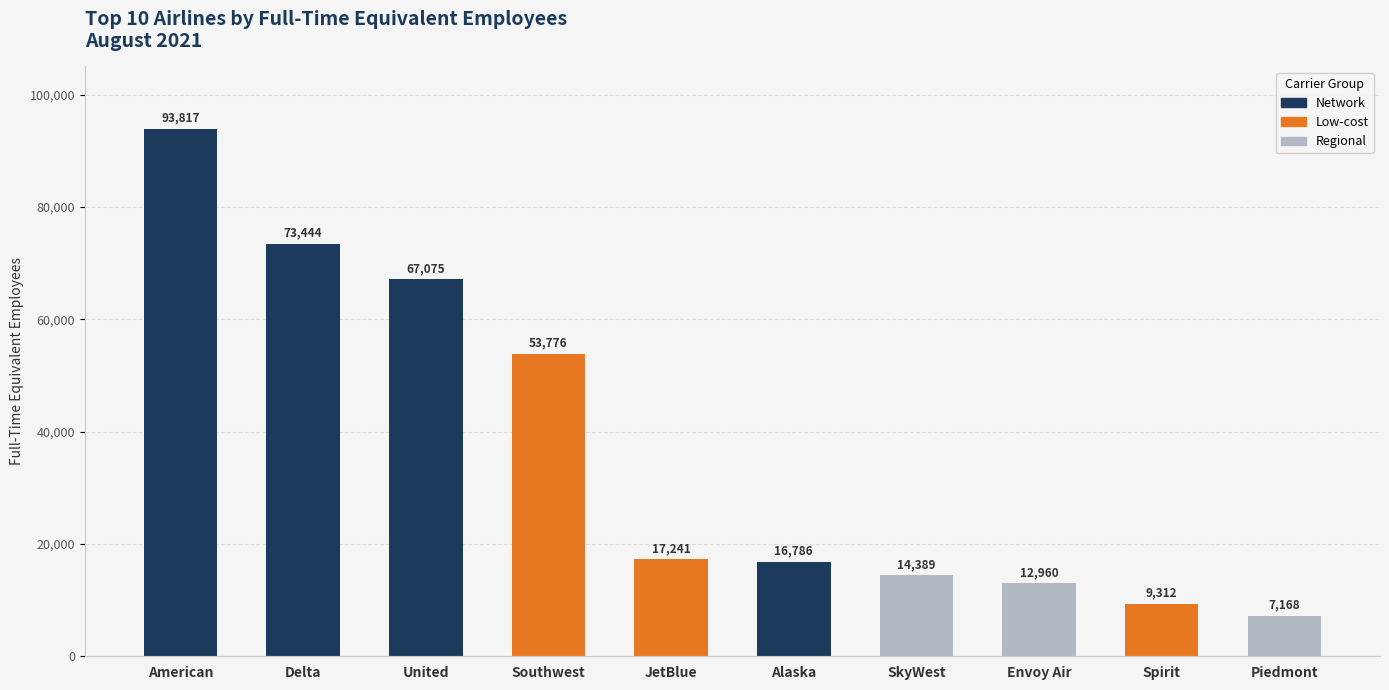

How many bars are there in total?

10